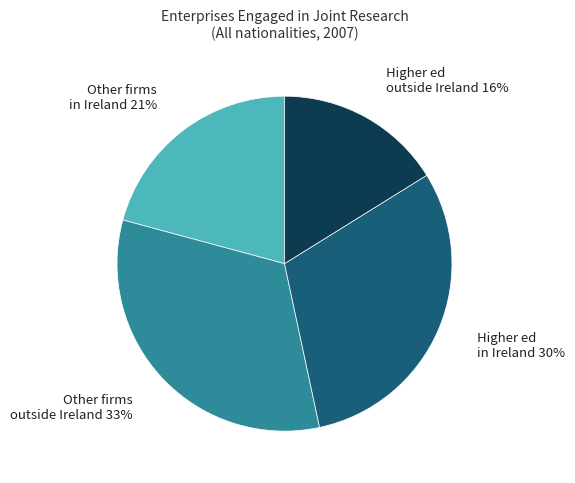

To the nearest percent, what is the average slice percentage?

25%